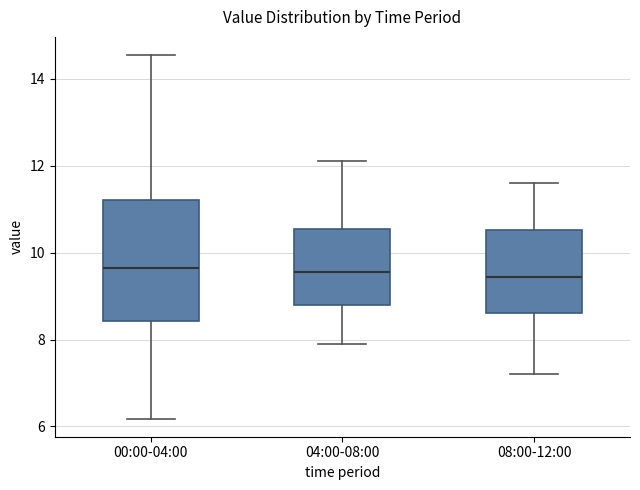

Reading left to right, read every box against the y-axis: the position of its median line, the range the box covers, and the ends of its whiskers. The values are not printed on the chart, so give them approximately, as read against the axis.

00:00-04:00: median 9.6, box 8.4 to 11.2, whiskers 6.2 to 14.6
04:00-08:00: median 9.6, box 8.8 to 10.6, whiskers 8.0 to 12.2
08:00-12:00: median 9.4, box 8.6 to 10.6, whiskers 7.2 to 11.6